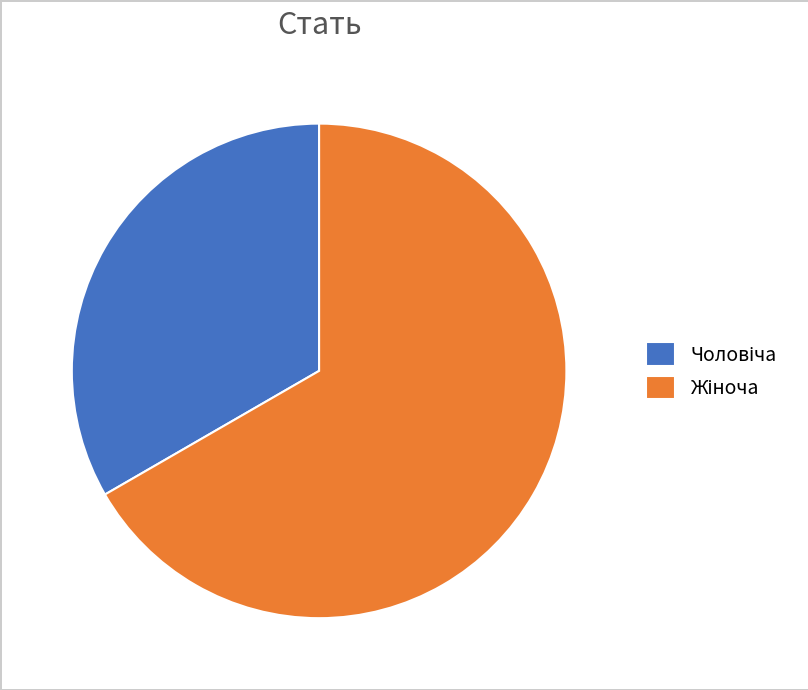

Is there any slice that represents more than half of the pie?

Yes